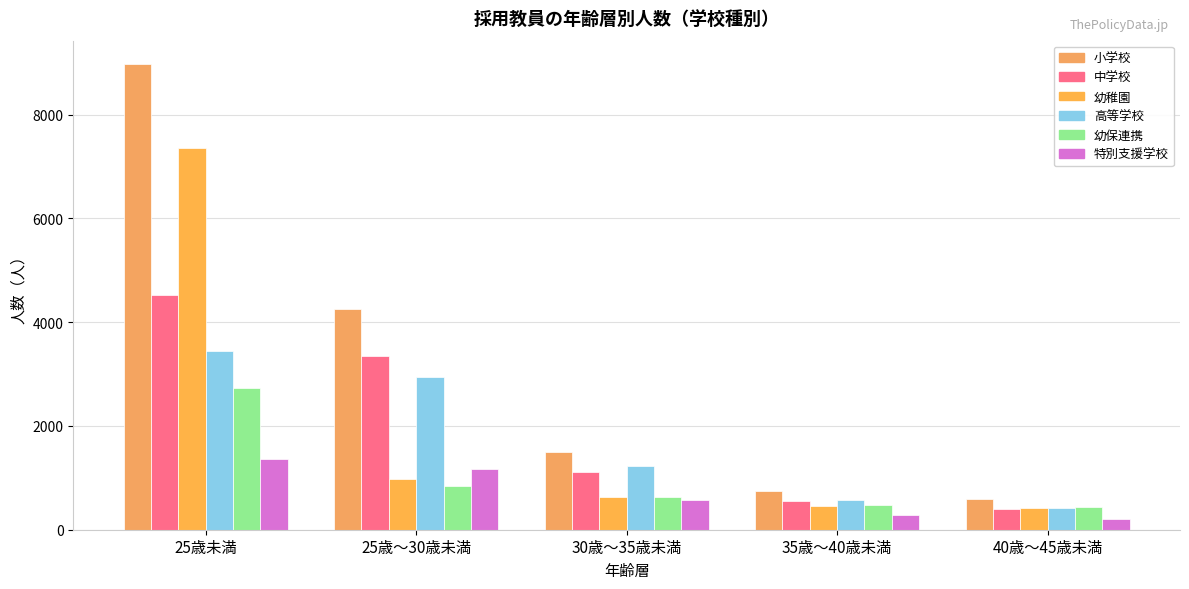

How many groups of bars are there?

5